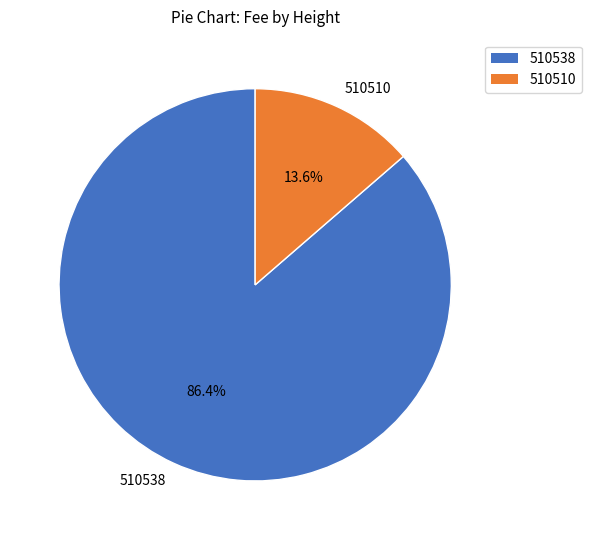

What percentage do 510510 and 510538 together represent?

100.0%